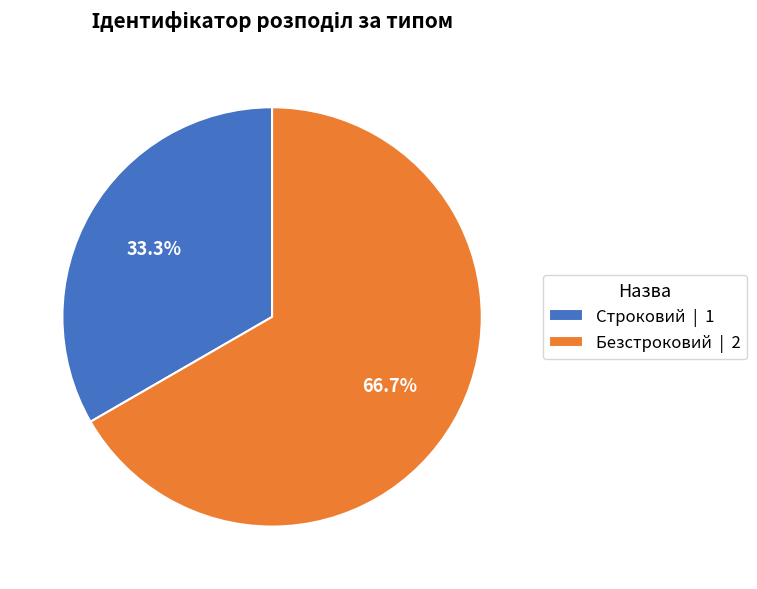

Combined, do Строковий and Безстроковий account for over 50%?

Yes